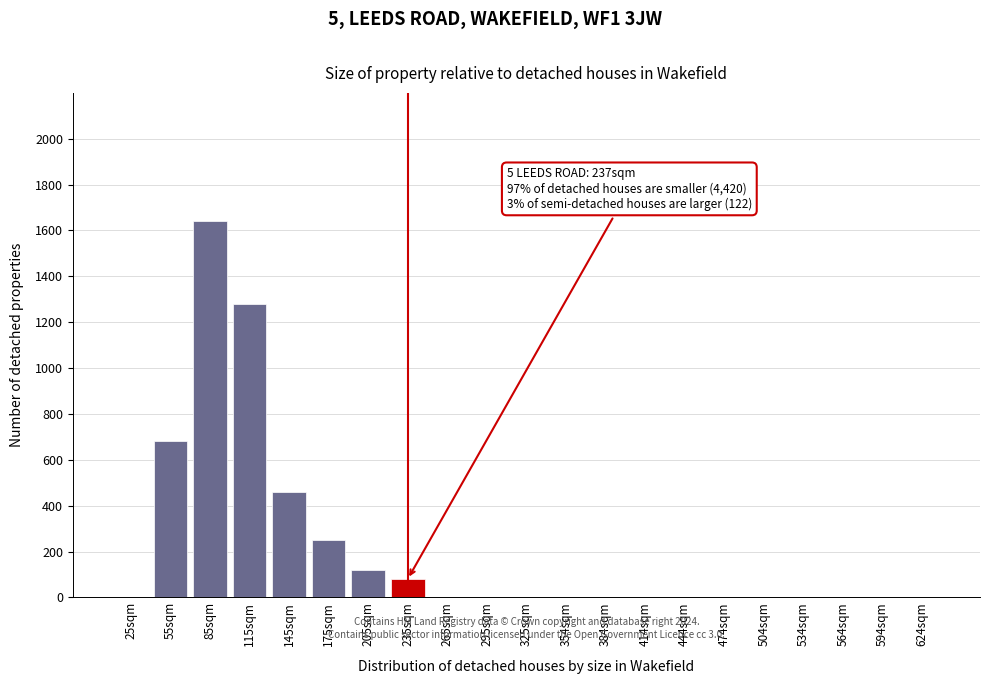

Reading left to right, what are all the values shown in this chart?

25sqm=0	55sqm=680	85sqm=1640	115sqm=1280	145sqm=460	175sqm=250	205sqm=120	235sqm=80	265sqm=0	295sqm=0	325sqm=0	354sqm=0	384sqm=0	414sqm=0	444sqm=0	474sqm=0	504sqm=0	534sqm=0	564sqm=0	594sqm=0	624sqm=0